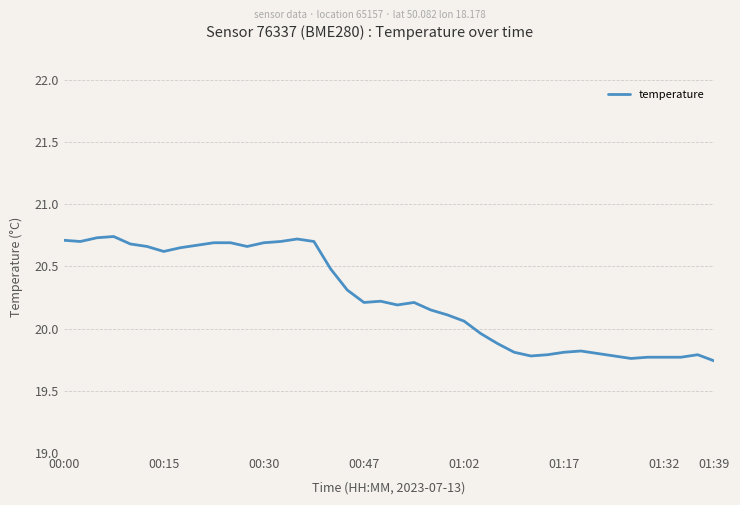

How many lines are shown in the chart?

1